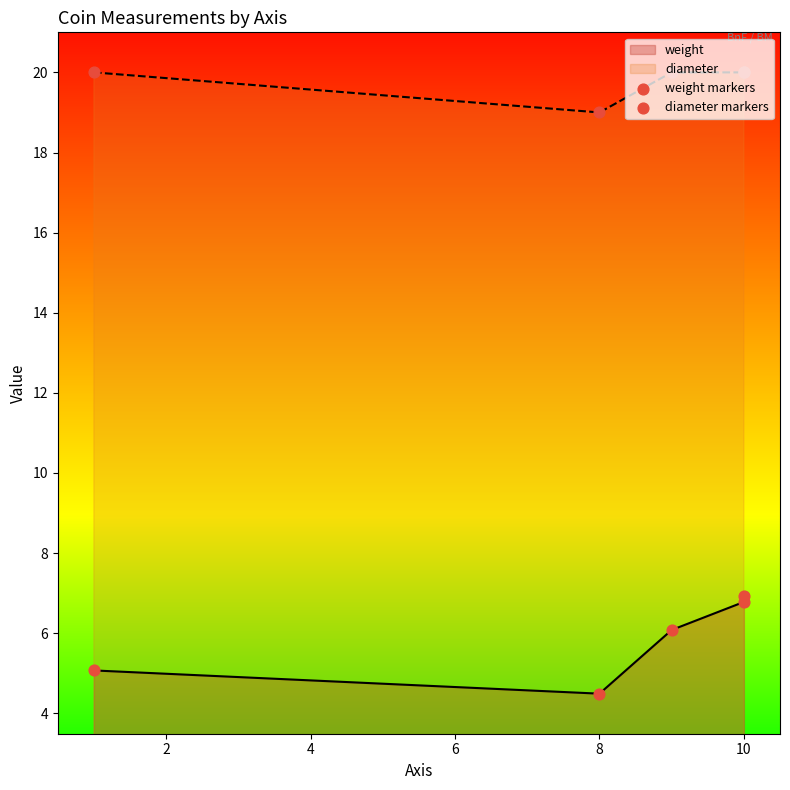

Is the value of weight at 2 greater than the value of weight markers at 6?

No